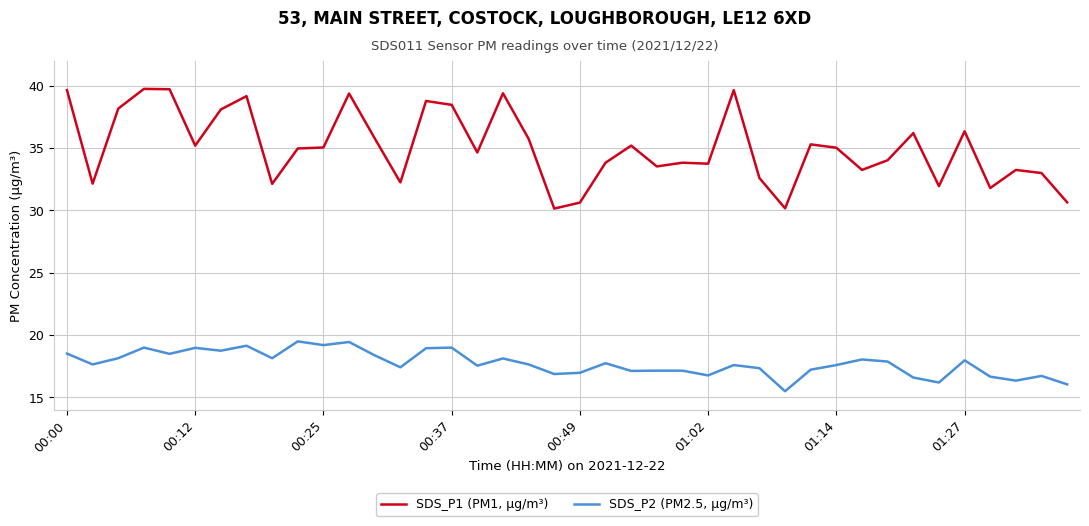

True or false: SDS_P1 (PM1, µg/m³) and SDS_P2 (PM2.5, µg/m³) intersect in this chart.

False